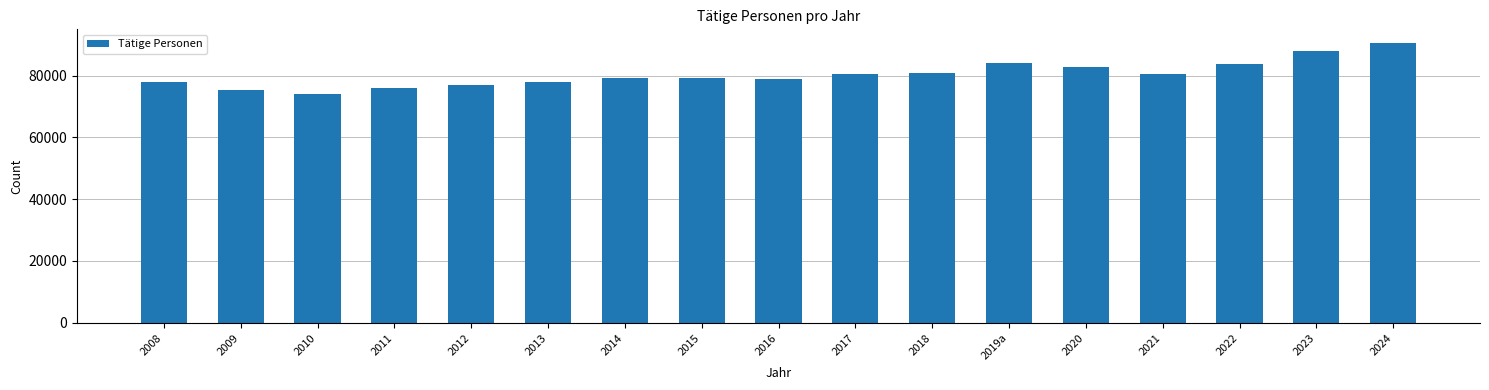

What position from the right is 2008?

17